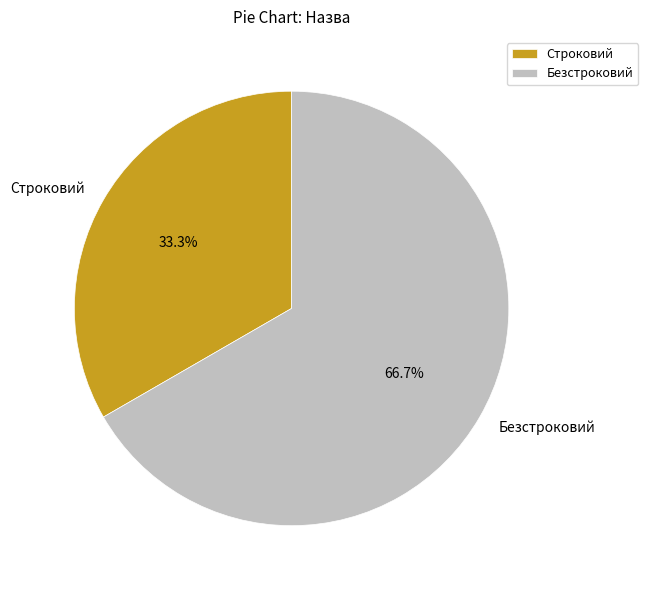

How many slices are in this pie chart?

2